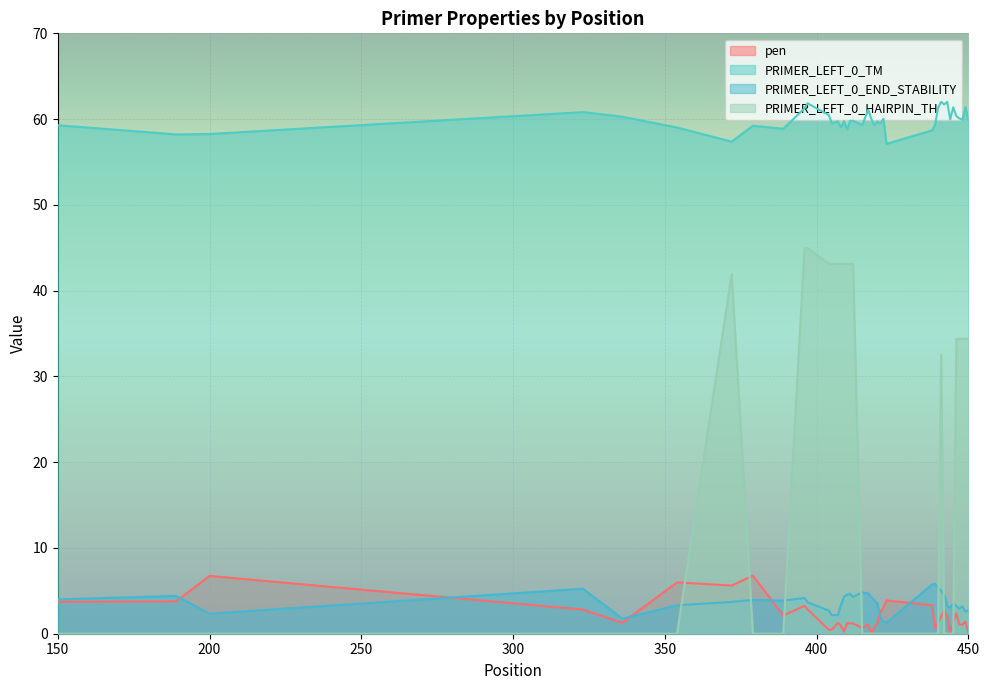

What is the value of the PRIMER_LEFT_0_END_STABILITY point at the 8th from the left?

4.0